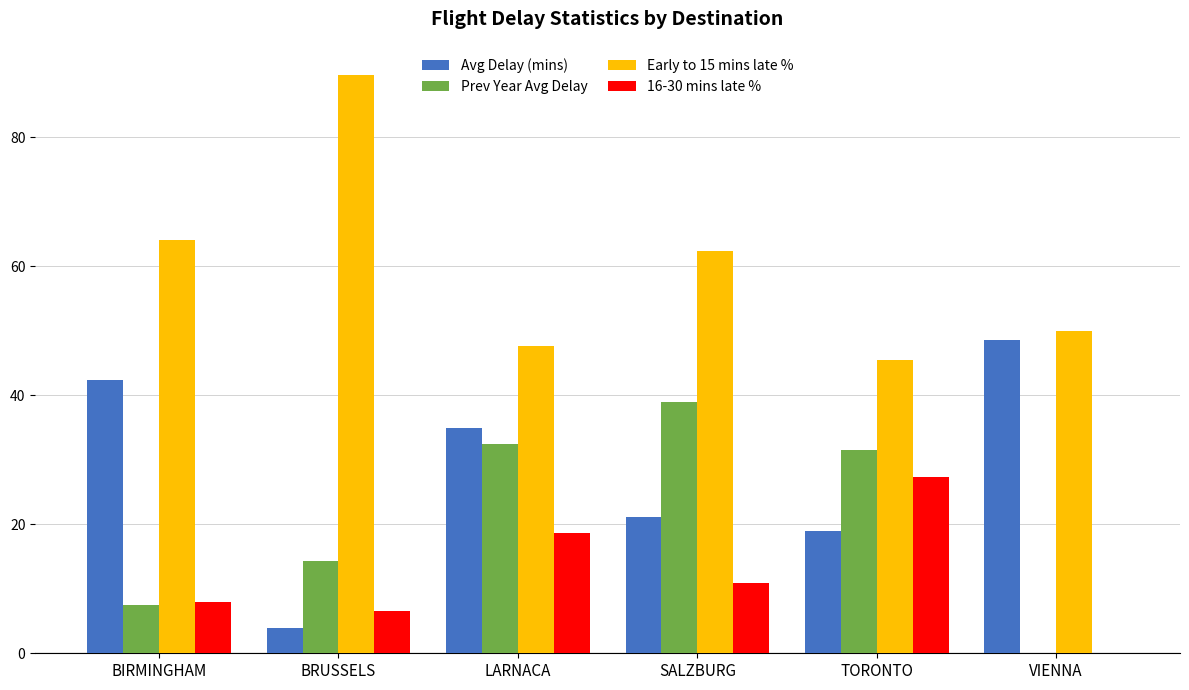

Is the value of Early to 15 mins late % at SALZBURG greater than the value of Prev Year Avg Delay at TORONTO?

Yes